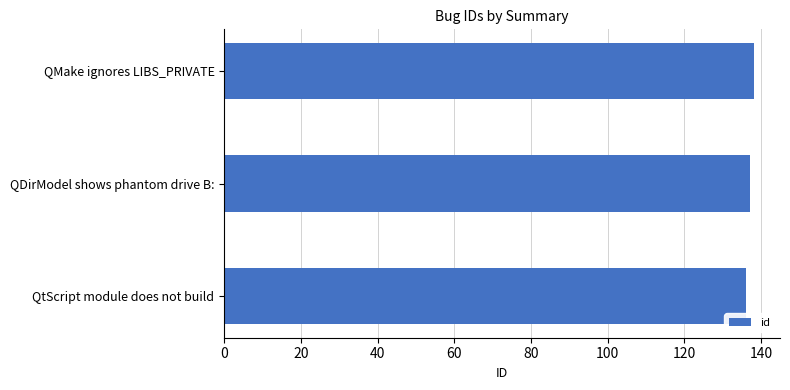

Approximately how many times larger is the value at QMake ignores LIBS_PRIVATE compared to QtScript module does not build?

1.0